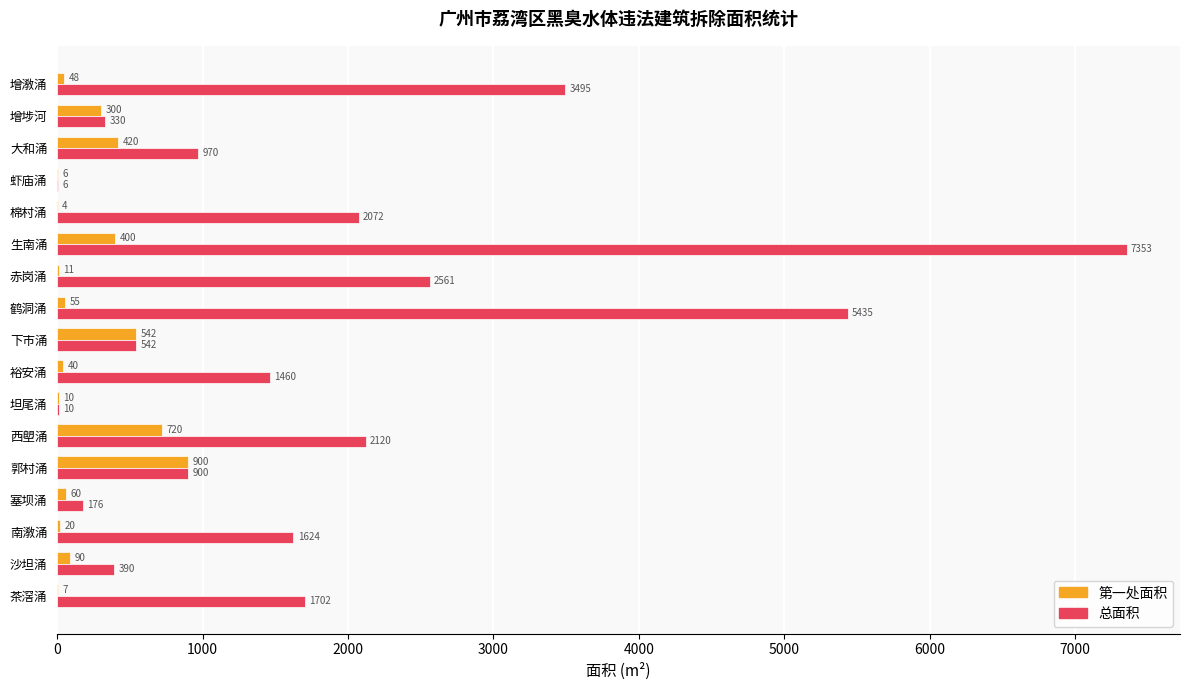

True or false: 总面积 has a value of 2783.4 at 茶滘涌.

False